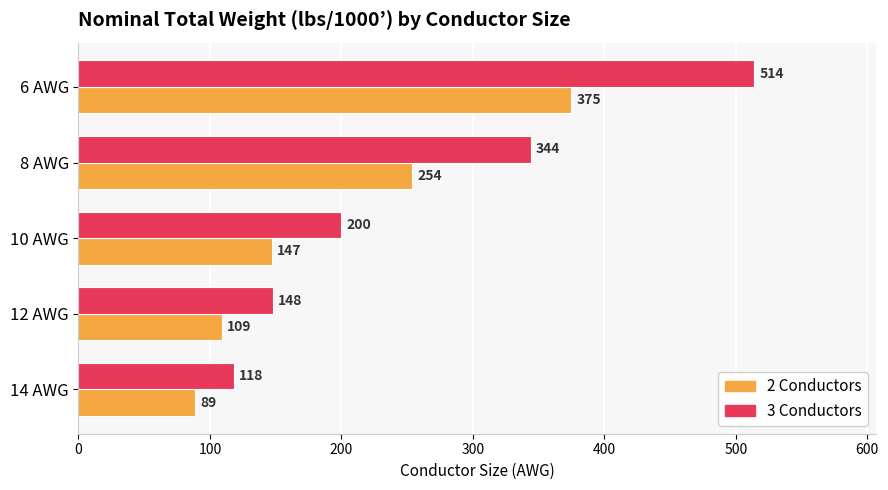

Which series has the widest spread of values?

3 Conductors